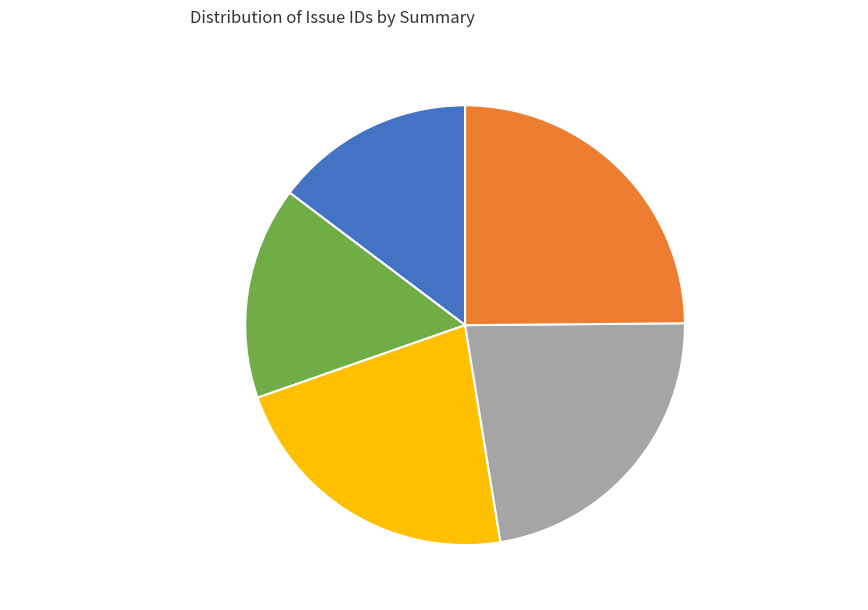

Does SFTP servers denying access represent more than half of the total?

No